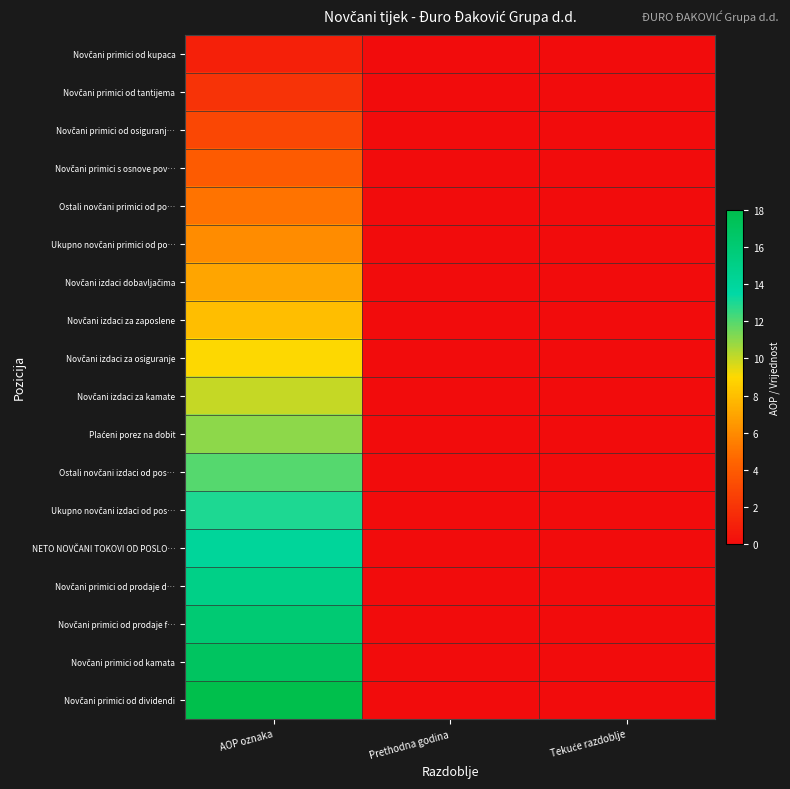

List the series in order of their peak value, lowest first.

Novčani primici od kupaca, Novčani primici od tantijema, Novčani primici od osiguranj…, Novčani primici s osnove pov…, Ostali novčani primici od po…, Ukupno novčani primici od po…, Novčani izdaci dobavljačima, Novčani izdaci za zaposlene, Novčani izdaci za osiguranje, Novčani izdaci za kamate, Plaćeni porez na dobit, Ostali novčani izdaci od pos…, Ukupno novčani izdaci od pos…, NETO NOVČANI TOKOVI OD POSLO…, Novčani primici od prodaje d…, Novčani primici od prodaje f…, Novčani primici od kamata, Novčani primici od dividendi